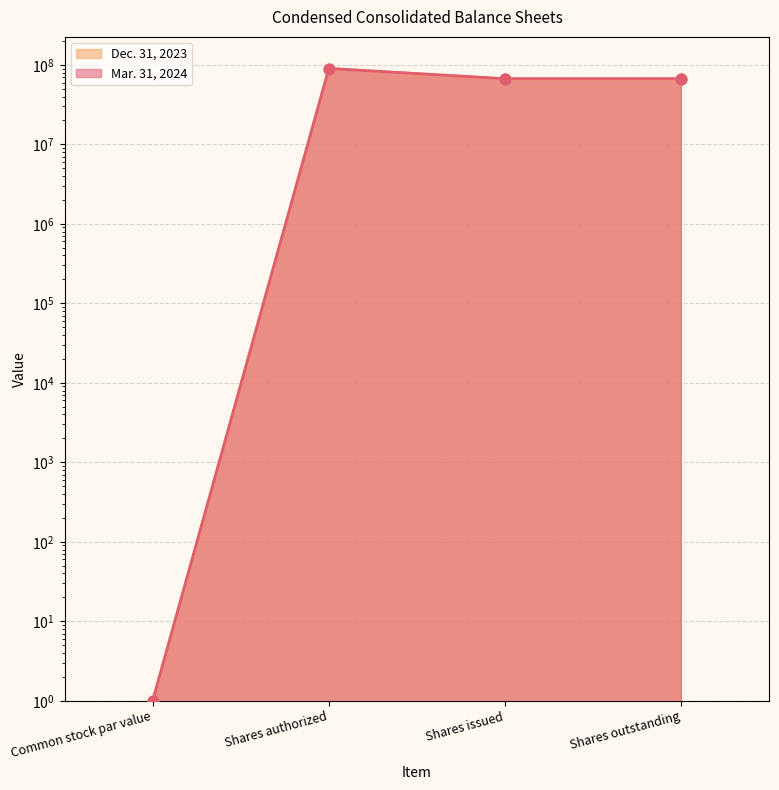

At which category is the sum across all series the highest?

Shares authorized